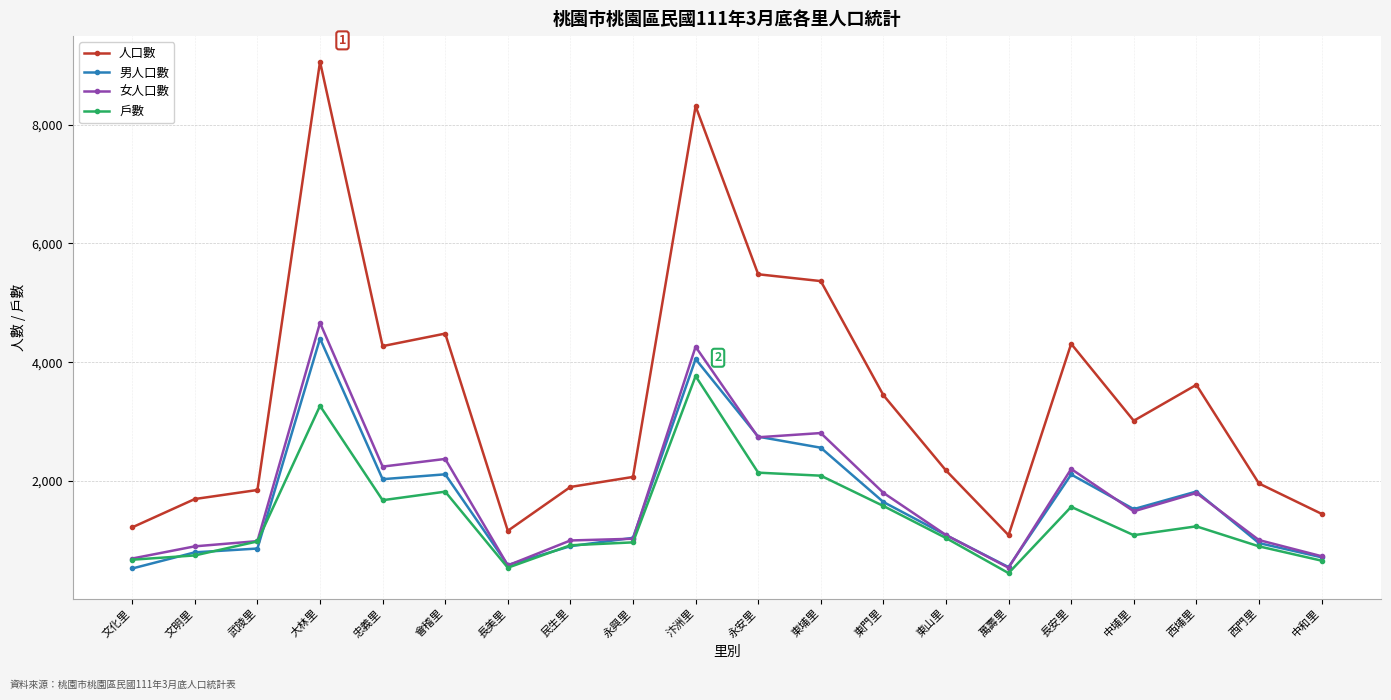

Which category has the highest value across all series?

大林里